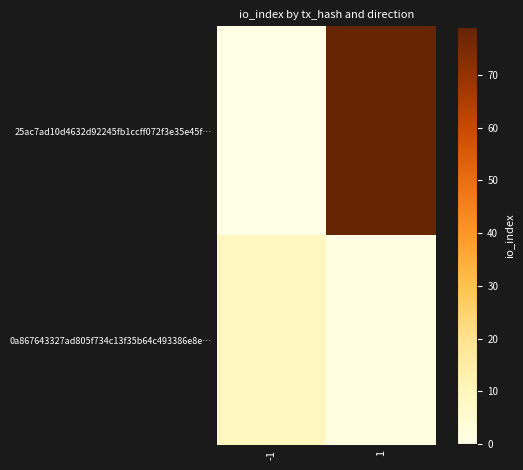

Which category has the highest value across all series?

1